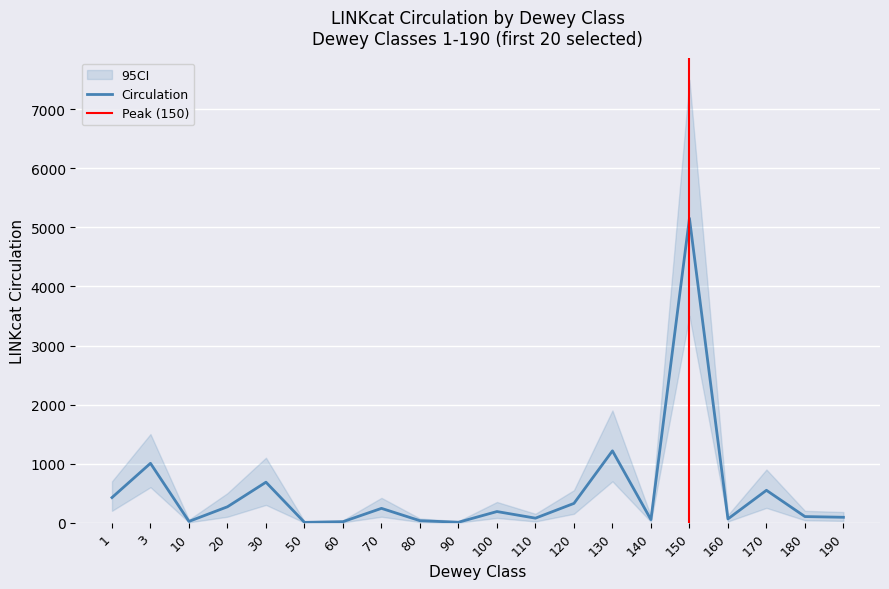

What is the highest value of the Circulation series?

5155